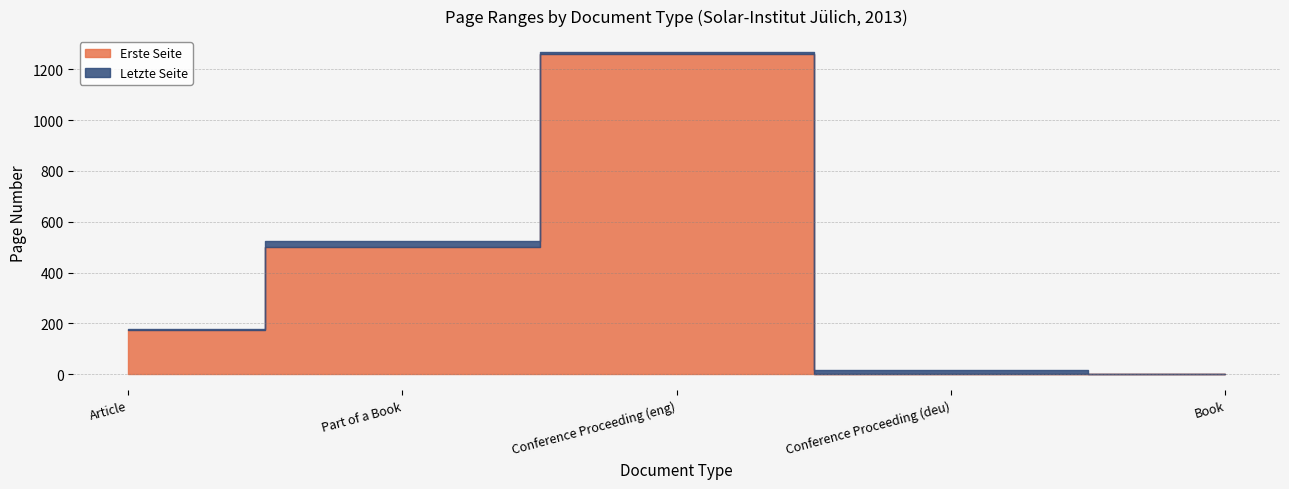

True or false: Letzte Seite and Erste Seite intersect in this chart.

False